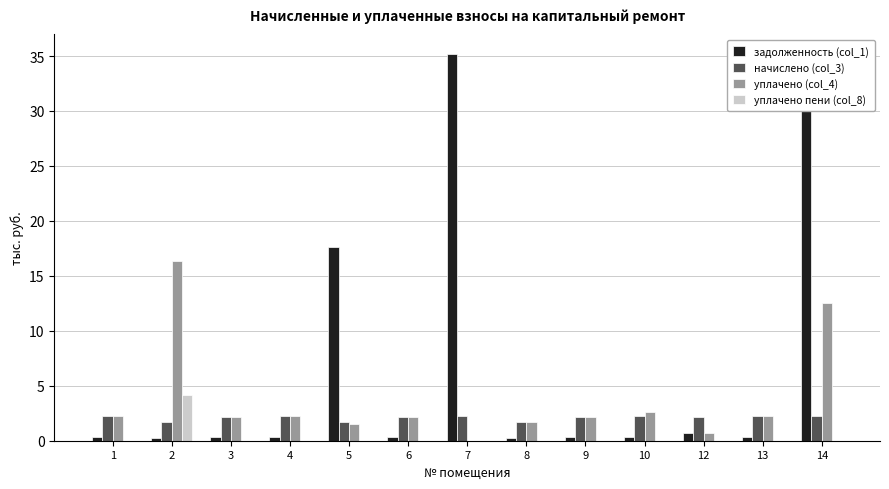

Is it true that задолженность (col_1) equals 0.3 at 8?

True